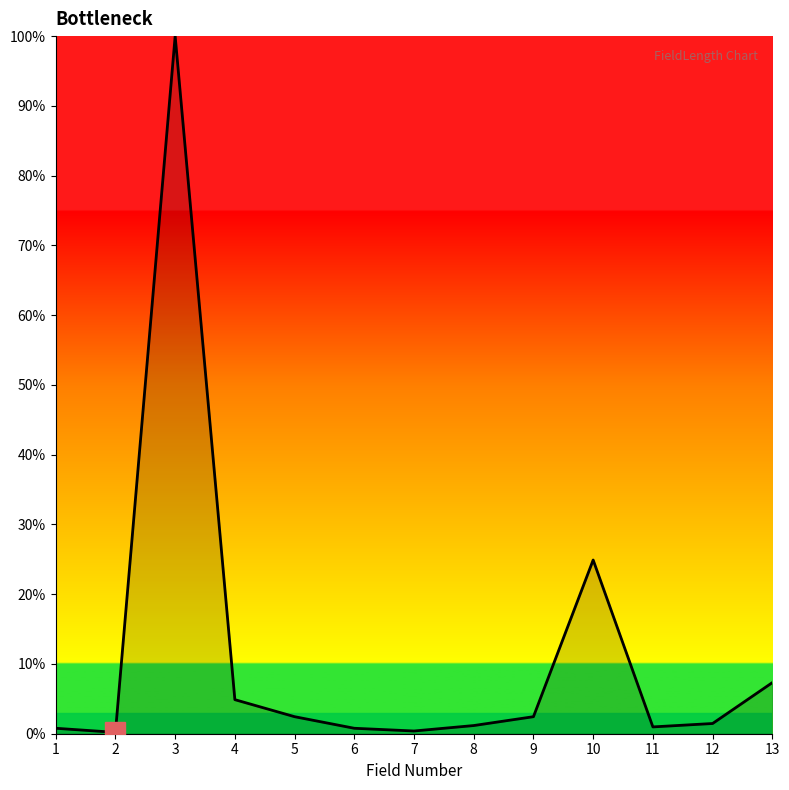

True or false: the data has more than 1 interior local peaks.

True